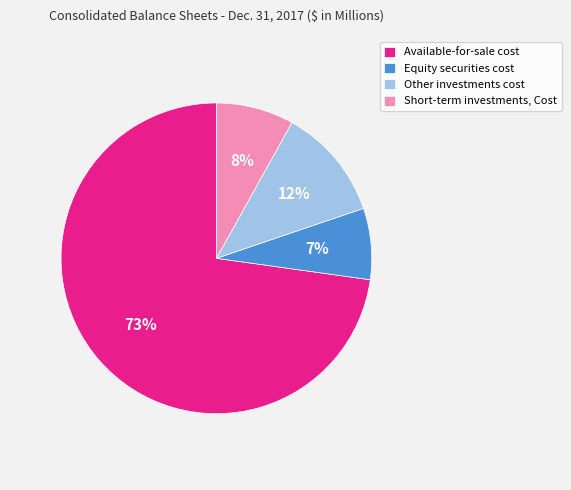

Does any single category account for the majority?

Yes